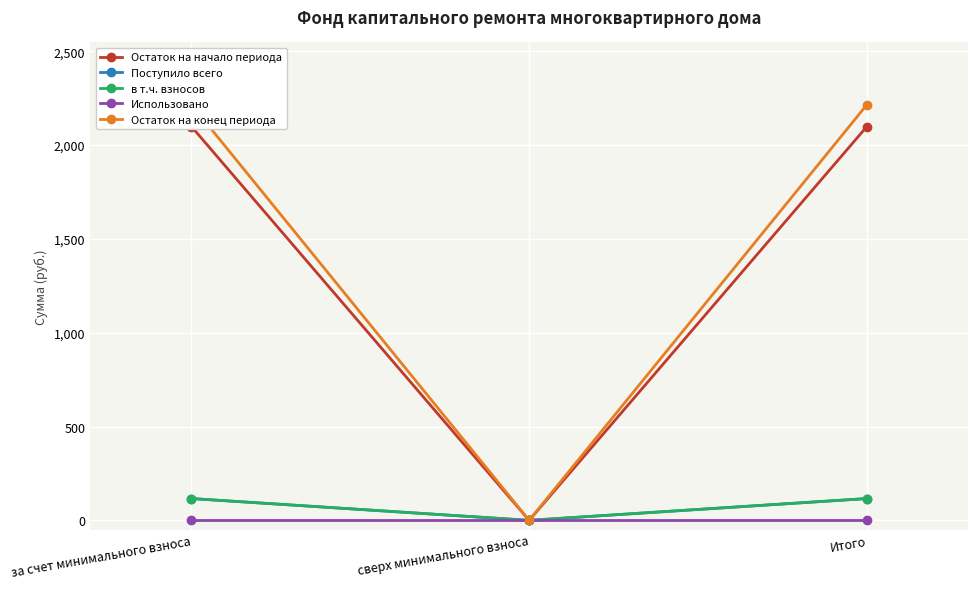

Rank the categories by Остаток на конец периода value from highest to lowest.

за счет минимального взноса, Итого, сверх минимального взноса